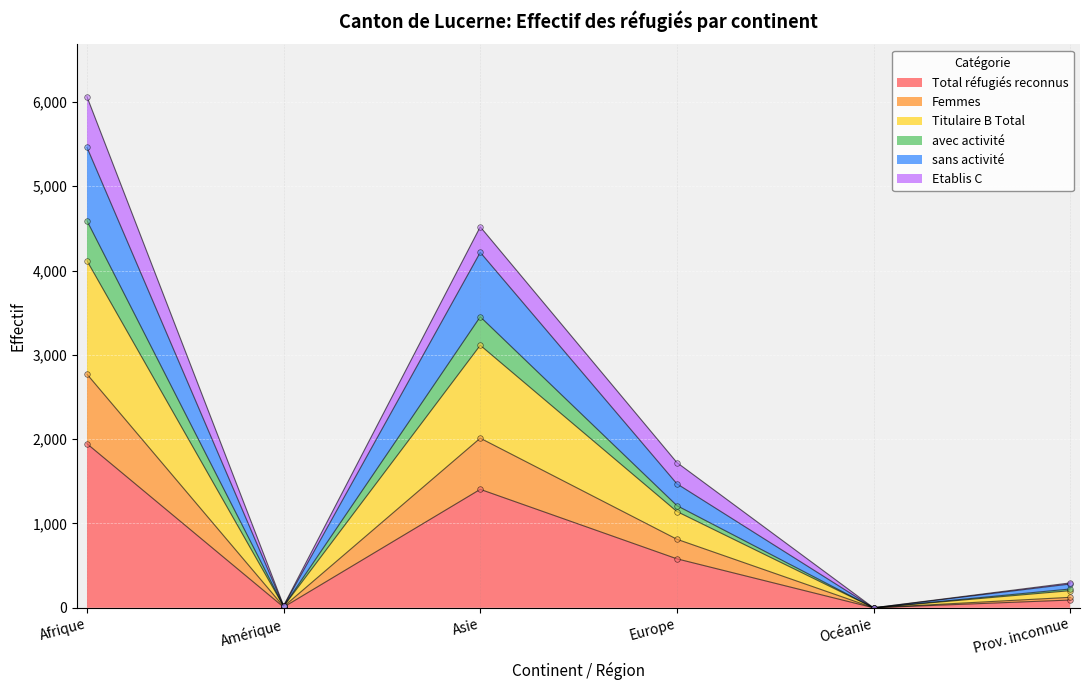

Which category has the highest value in the sans activité series?

Afrique